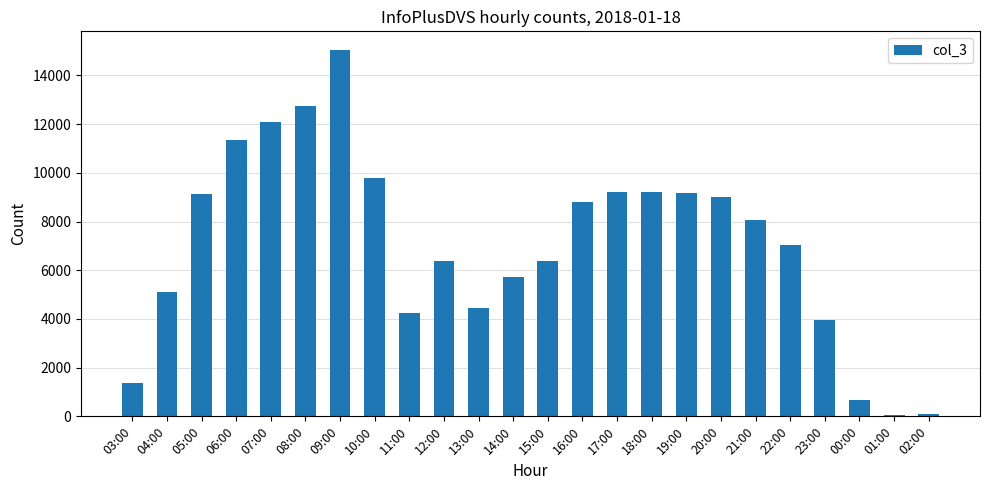

Which label corresponds to the largest value in the chart?

09:00